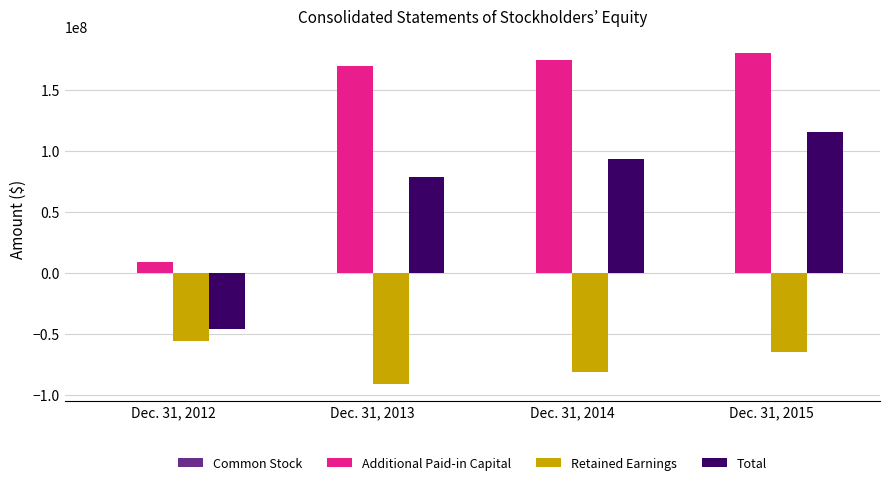

What is the approximate value of Retained Earnings at Dec. 31, 2015?

-64985000